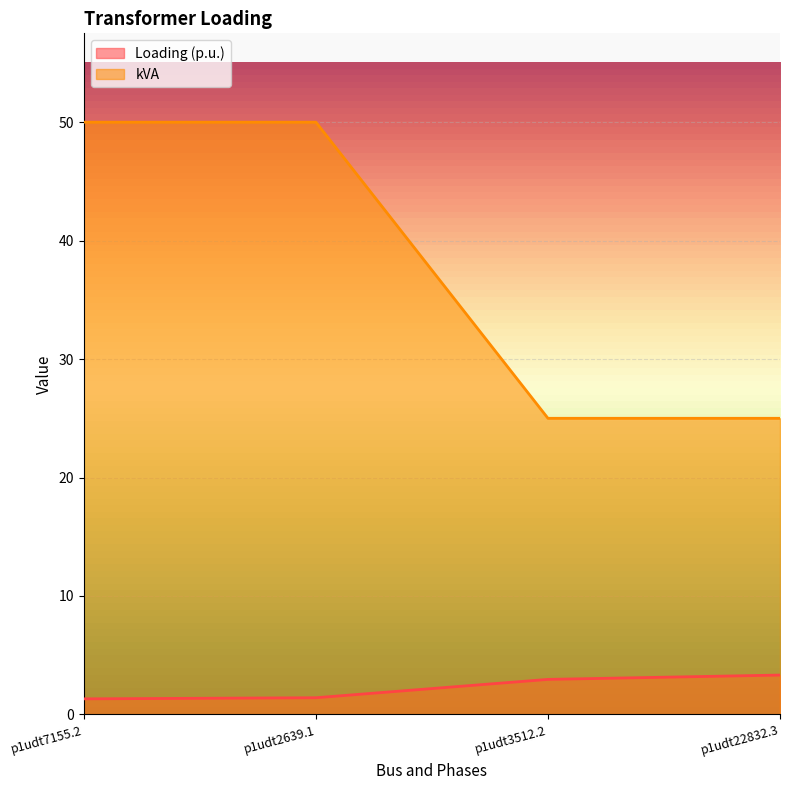

List the labels in order of kVA value, largest first.

p1udt7155.2, p1udt2639.1, p1udt3512.2, p1udt22832.3